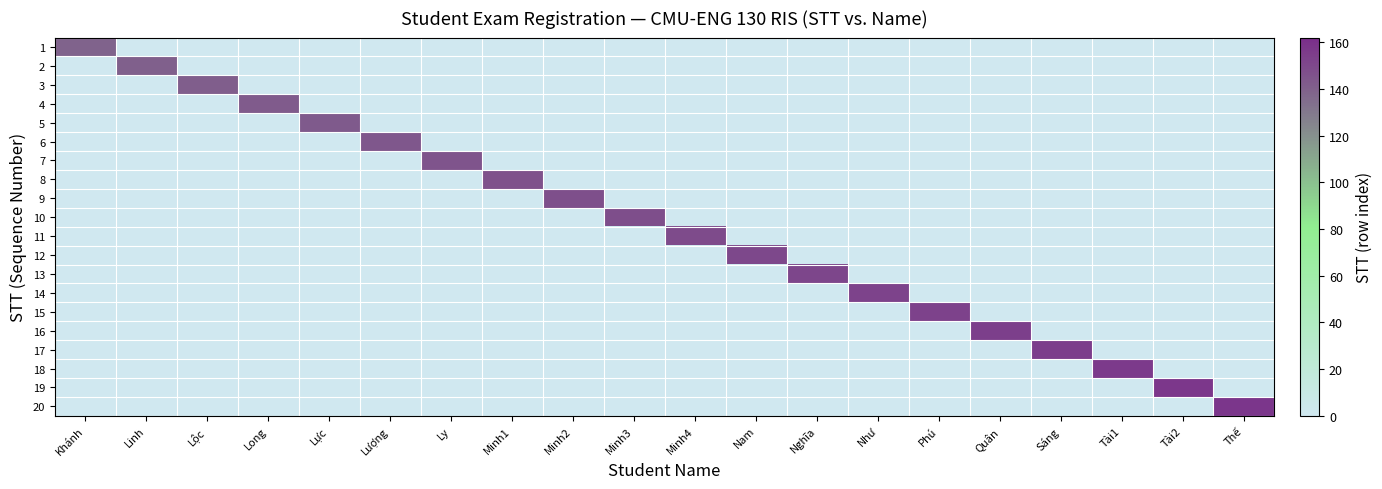

What is the spread (max minus min) of values at Lực?

143